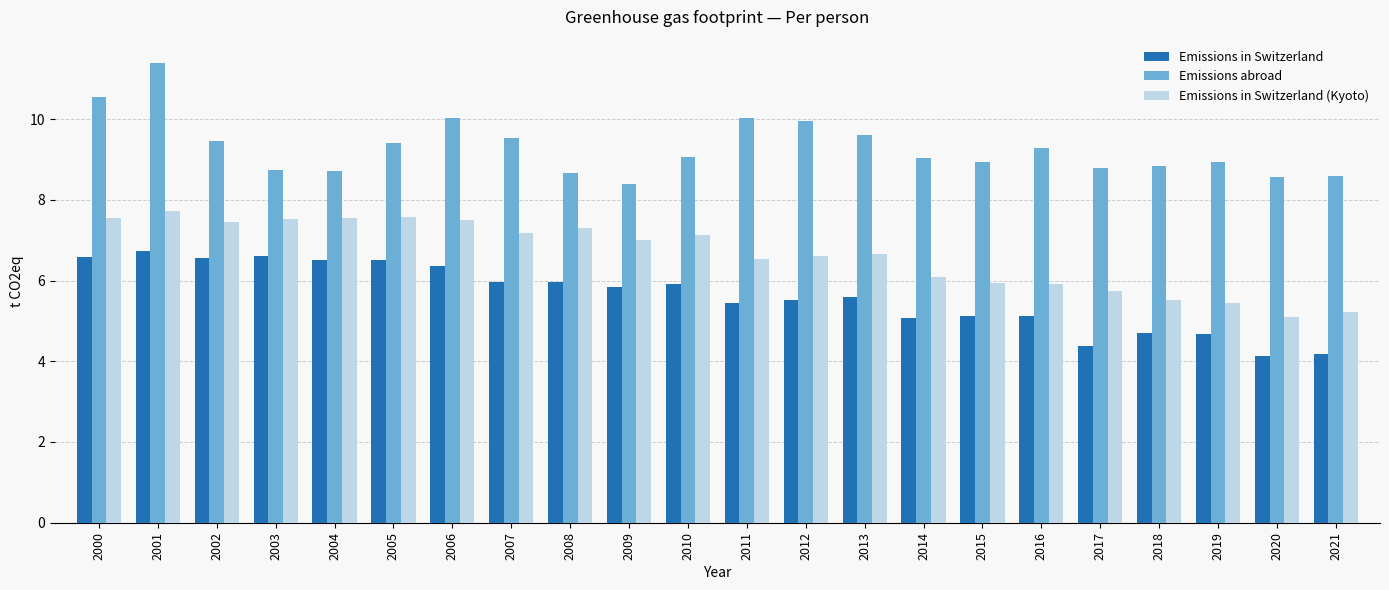

What is the difference between the maximum and second lowest values in the Emissions in Switzerland series?

2.5